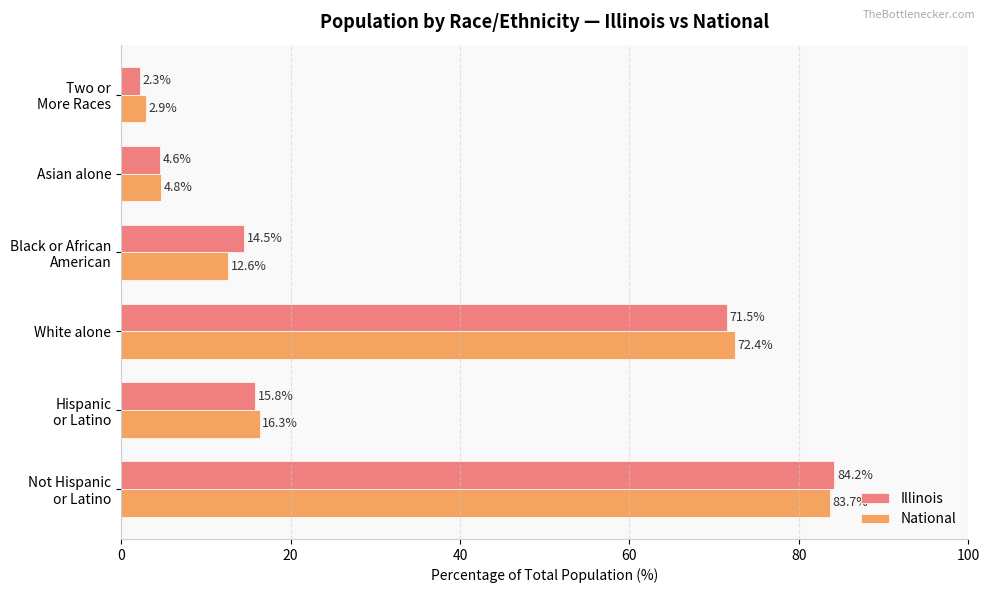

What is the difference between the maximum and second lowest values in the National series?

78.9